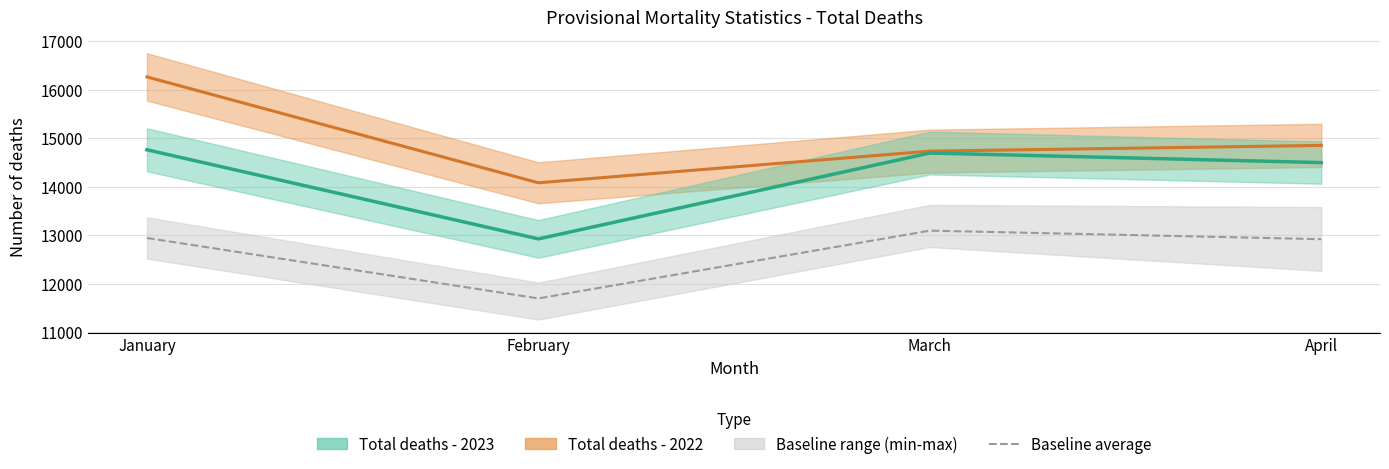

Which series has the largest total across all categories?

Total deaths - 2022